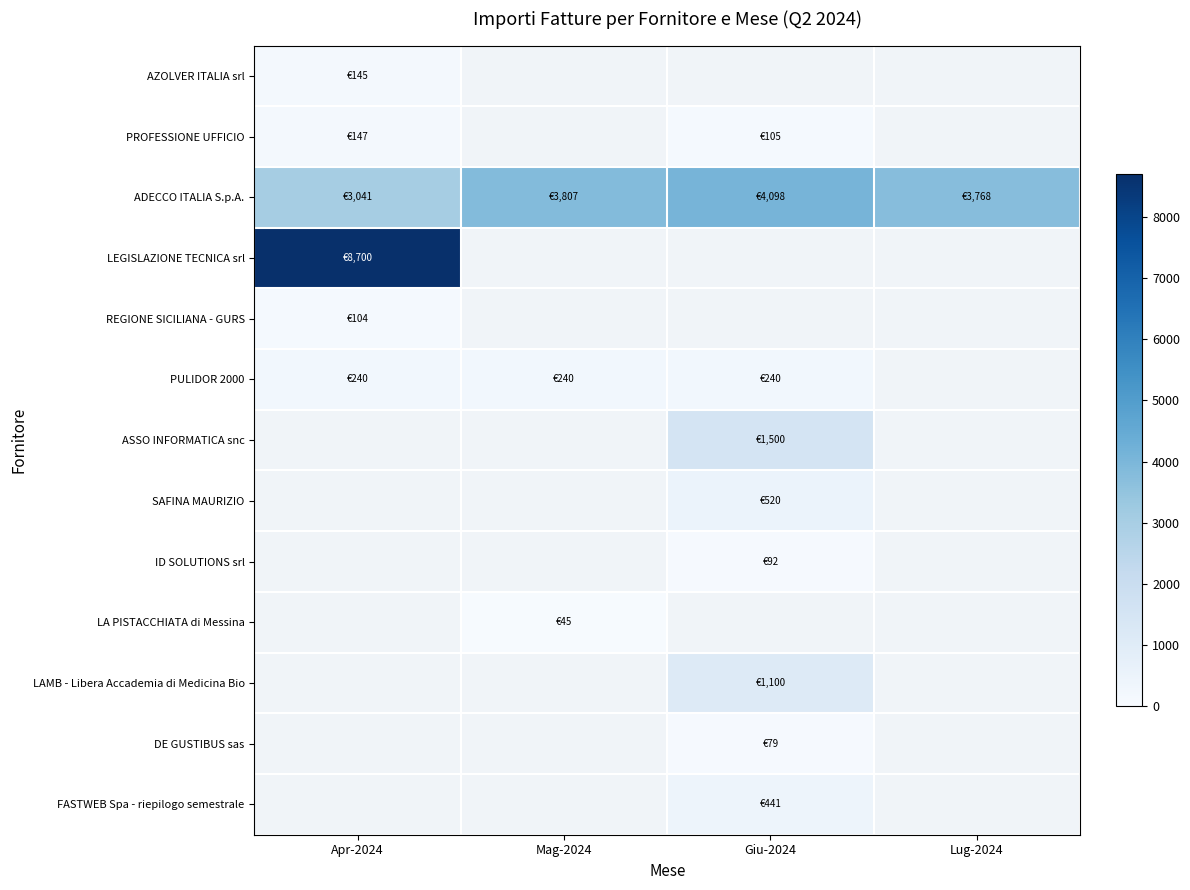

True or false: ADECCO ITALIA S.p.A. has a value of 3806.5 at Mag-2024.

True